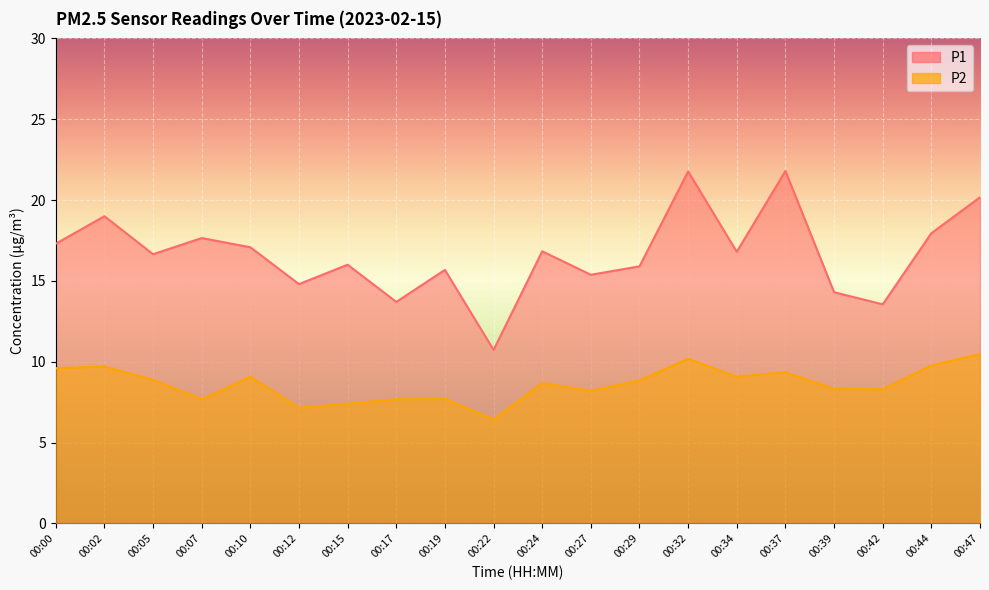

What is the value of the P2 point at the 3rd from the left?

8.9